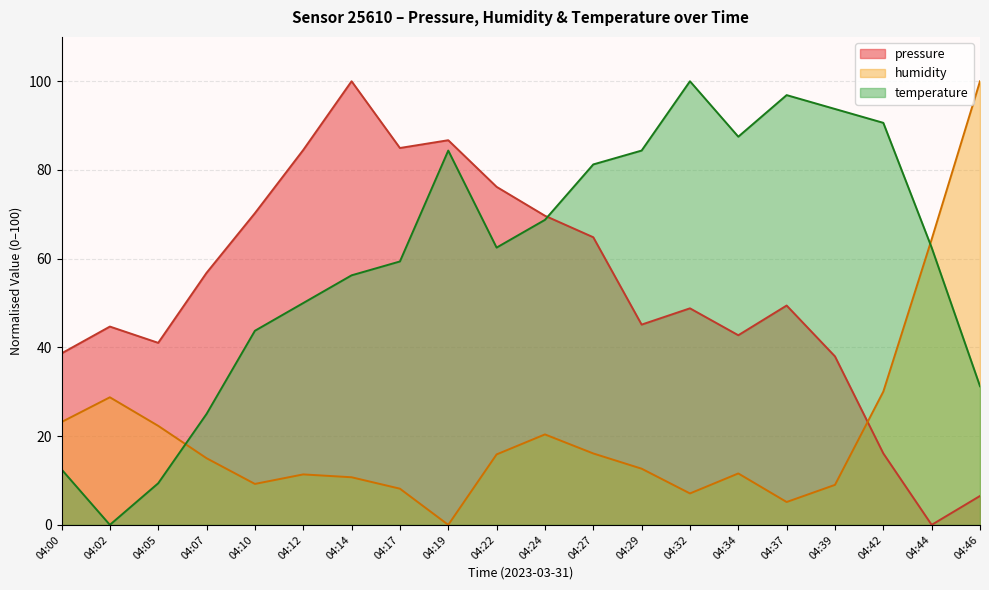

What is the total value across all series at 04:34?

141.8